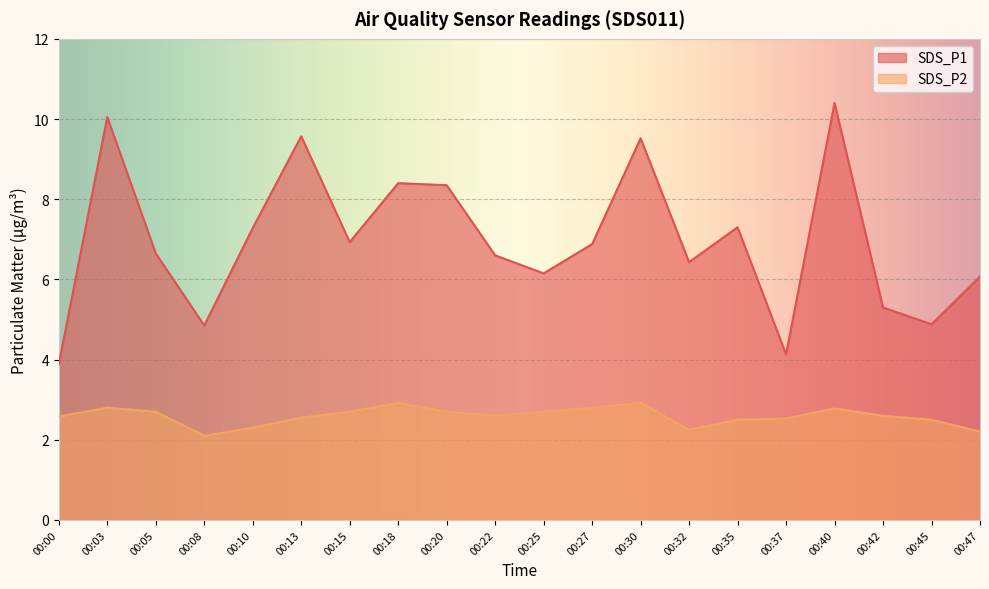

List the series in order of their overall mean, highest first.

SDS_P1, SDS_P2